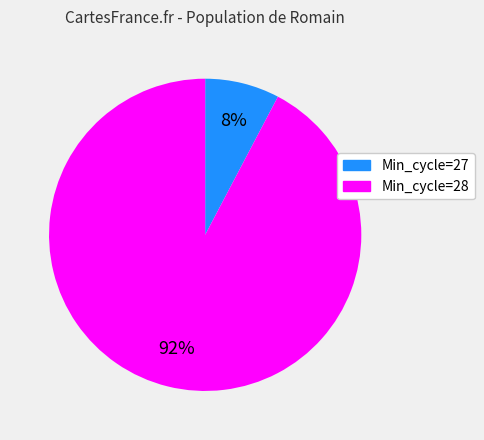

Is there any slice that represents more than half of the pie?

Yes